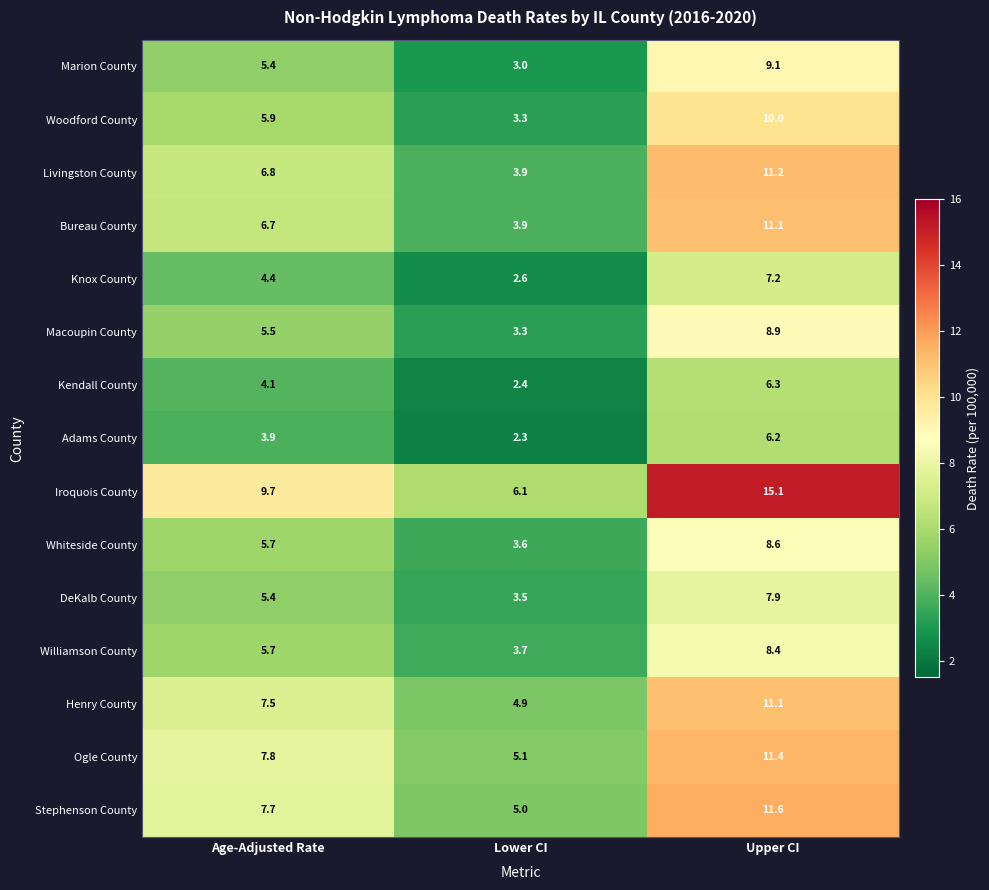

Which series changed the most between Age-Adjusted Rate and Upper CI?

Iroquois County